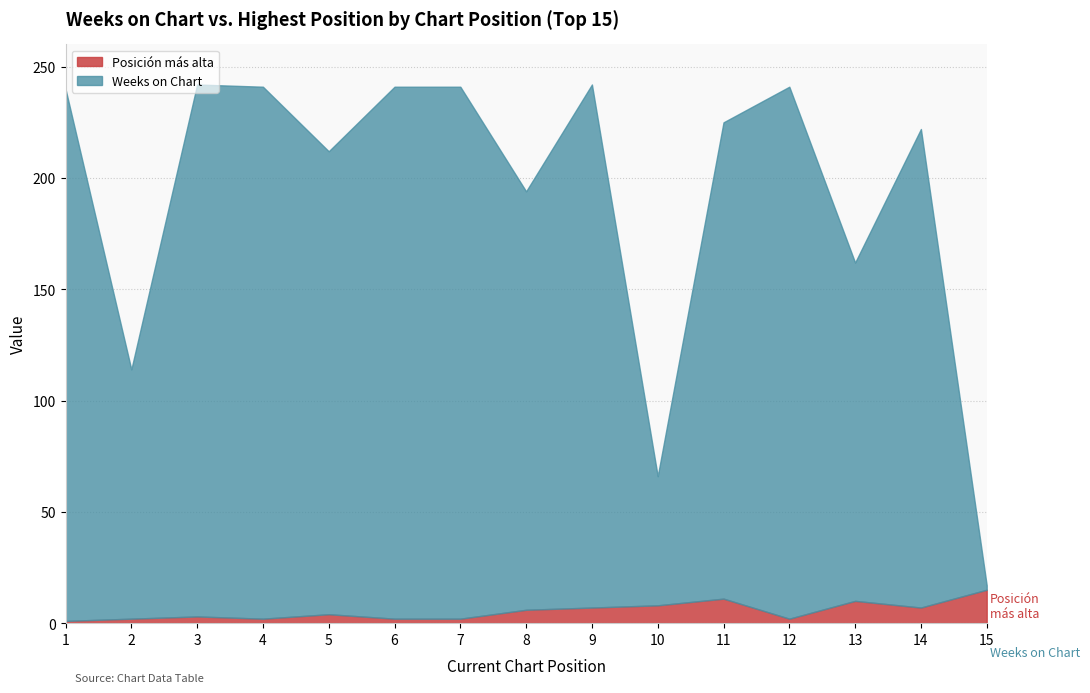

Rank the series by their average value, from lowest to highest.

Posicion mas alta, Weeks on Chart